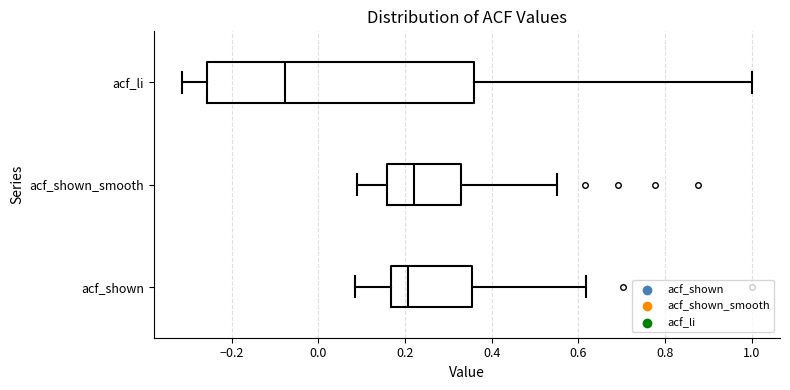

Reading bottom to top, transcribe this box plot: for each box, give where its median line is, the range the box spans, and where its two whiskers end, as read against the x-axis. The values are not printed on the chart, so give them approximately, as read against the axis.

acf_shown: median 0.20, box 0.16 to 0.36, whiskers 0.08 to 0.62
acf_shown_smooth: median 0.22, box 0.16 to 0.32, whiskers 0.08 to 0.56
acf_li: median -0.08, box -0.26 to 0.36, whiskers -0.32 to 1.00